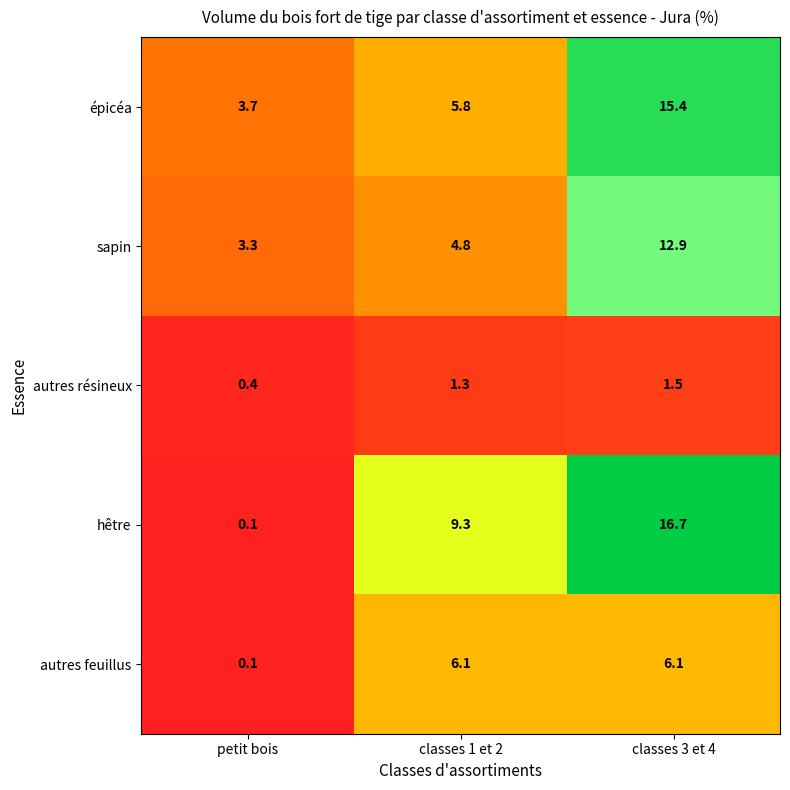

Reading left to right, list all the values displayed in this chart.

épicéa: petit bois=3.7	classes 1 et 2=5.8	classes 3 et 4=15.4
sapin: petit bois=3.3	classes 1 et 2=4.8	classes 3 et 4=12.9
autres résineux: petit bois=0.4	classes 1 et 2=1.3	classes 3 et 4=1.5
hêtre: petit bois=0.1	classes 1 et 2=9.3	classes 3 et 4=16.7
autres feuillus: petit bois=0.1	classes 1 et 2=6.1	classes 3 et 4=6.1